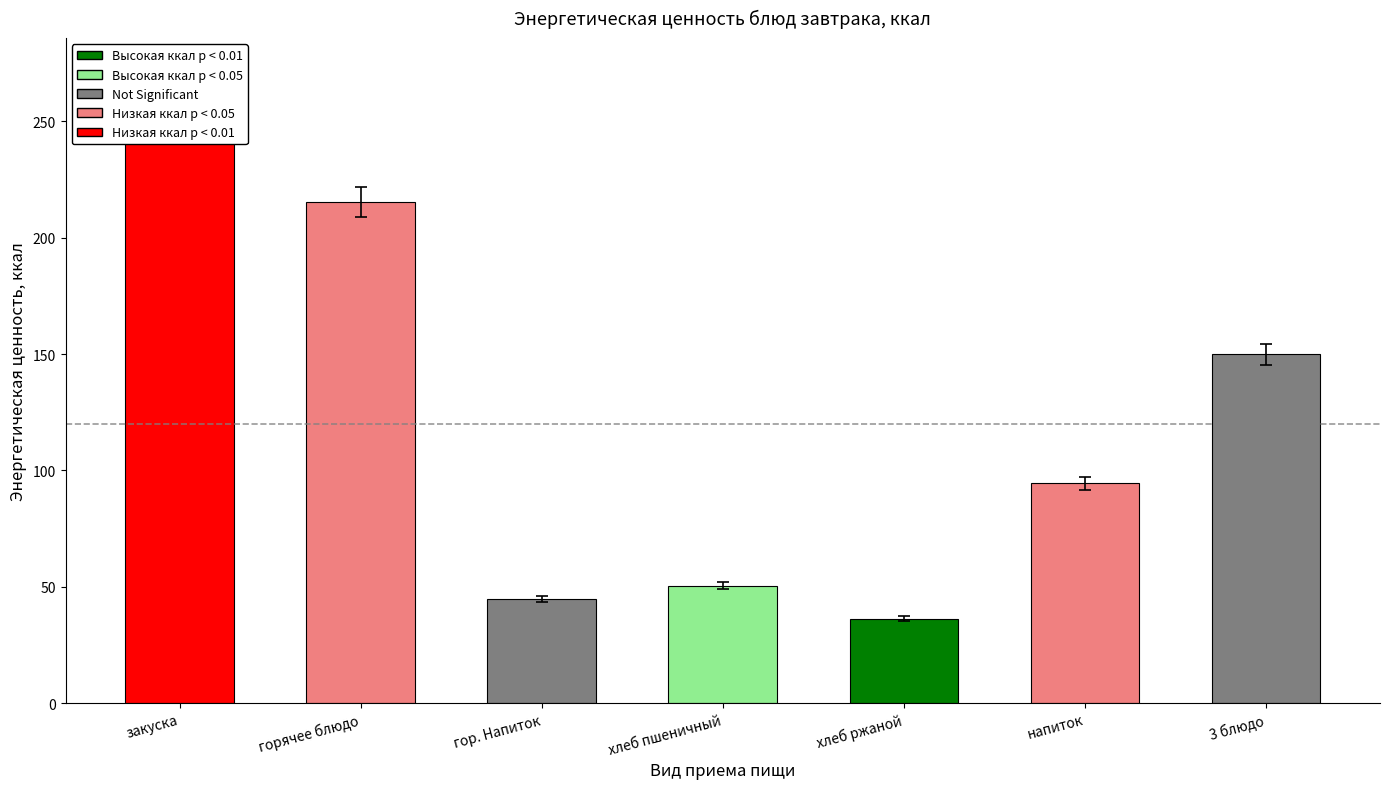

True or false: the data shows 68.7 at хлеб пшеничный.

False